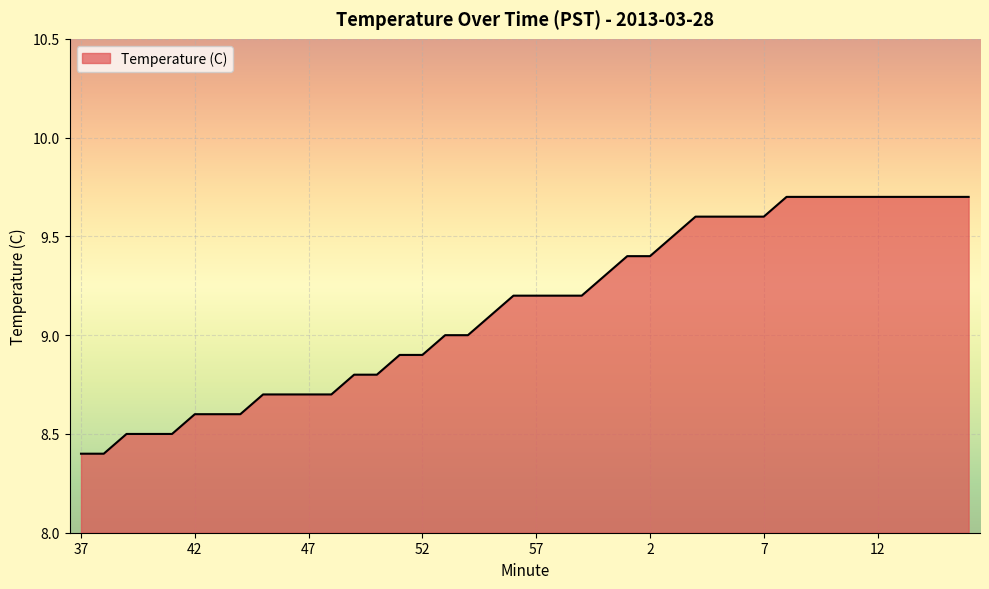

What is the minimum value shown in the chart?

8.4